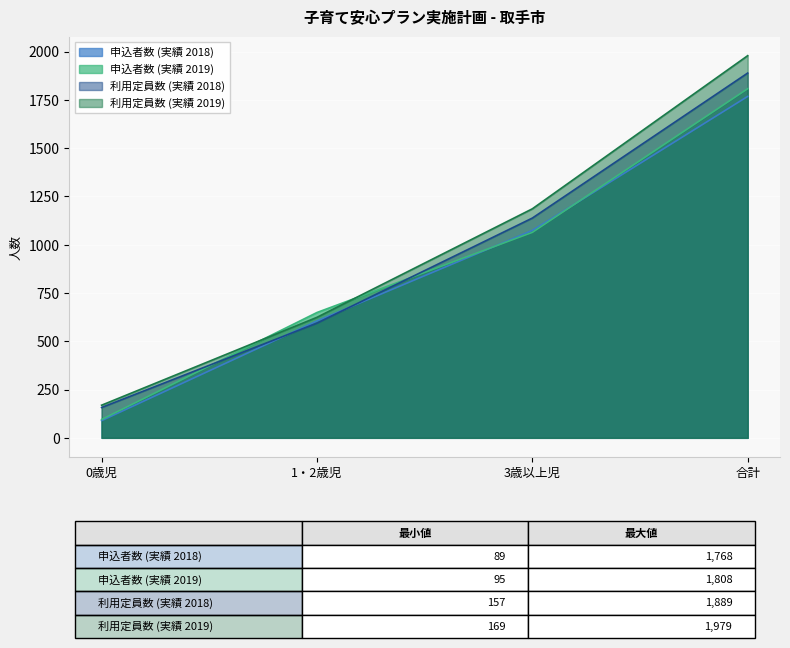

List the labels in order of 申込者数 (実績 2019) value, largest first.

合計, 3歳以上児, 1・2歳児, 0歳児